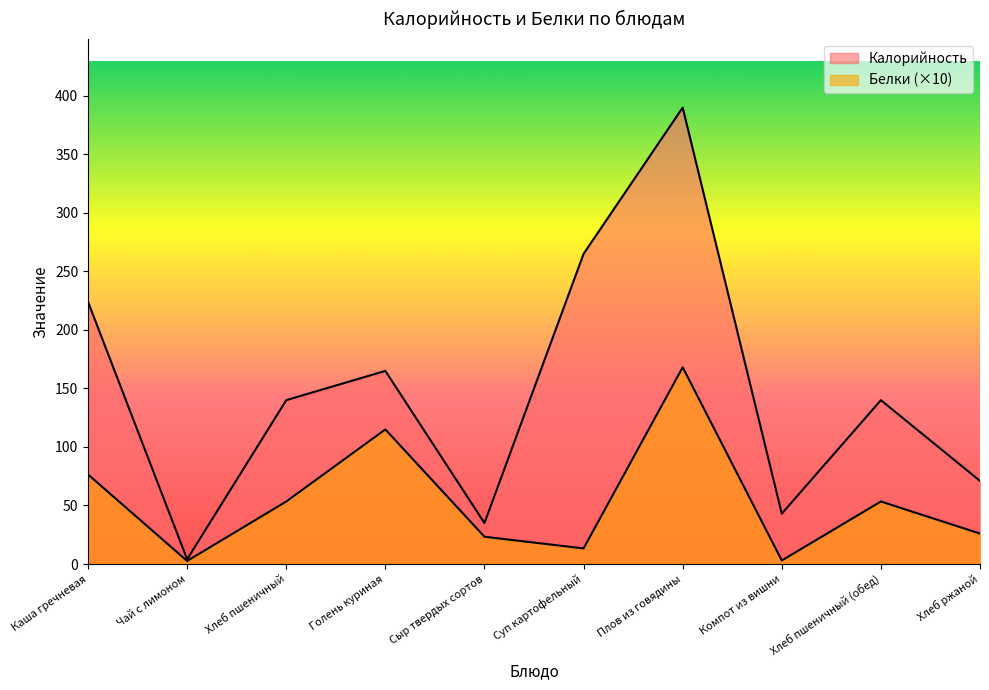

True or false: Калорийность has more than 2 points higher than both neighbors.

True